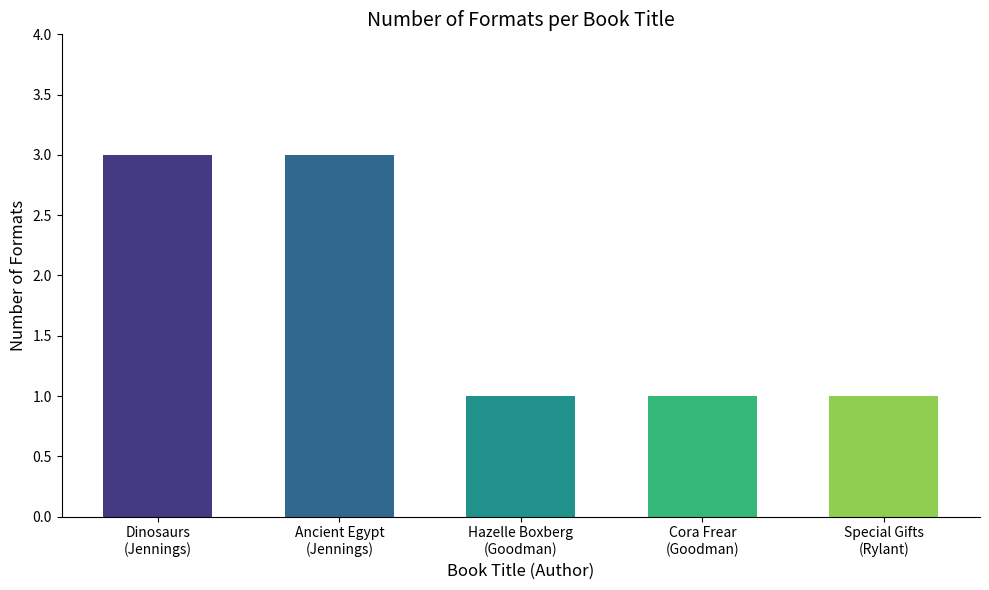

Where is the data nearest to the value 2?

Ken Jennings (65813430) - Dinosaurs